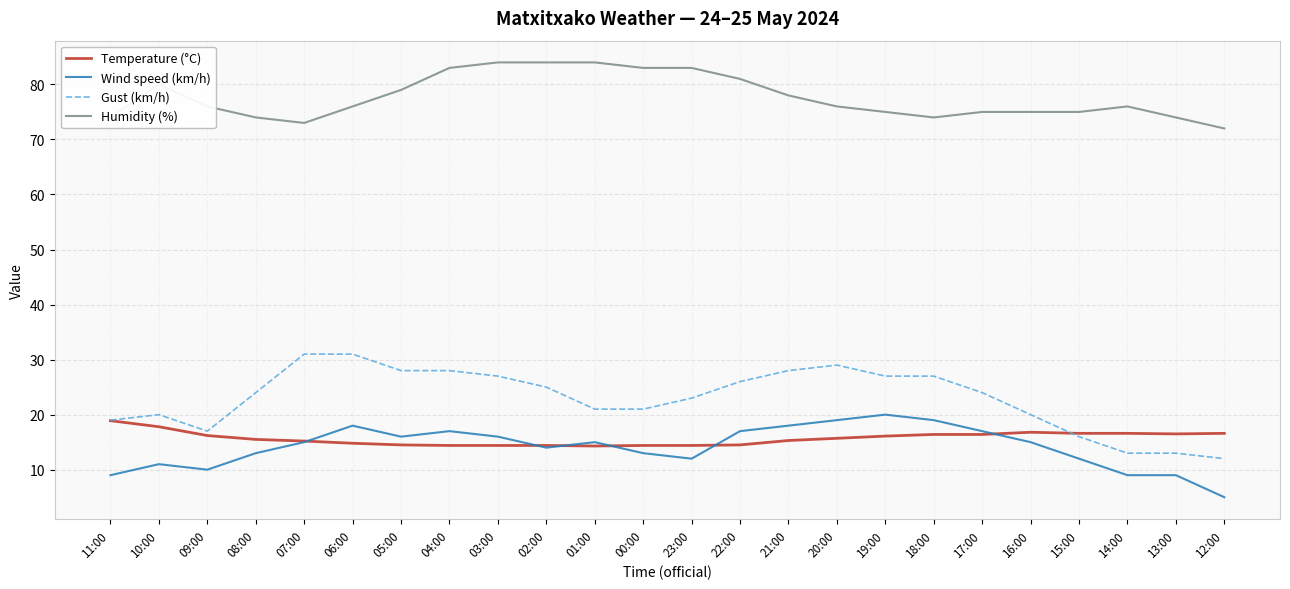

Is it true that Wind speed (km/h) equals 11.2 at 18:00?

False